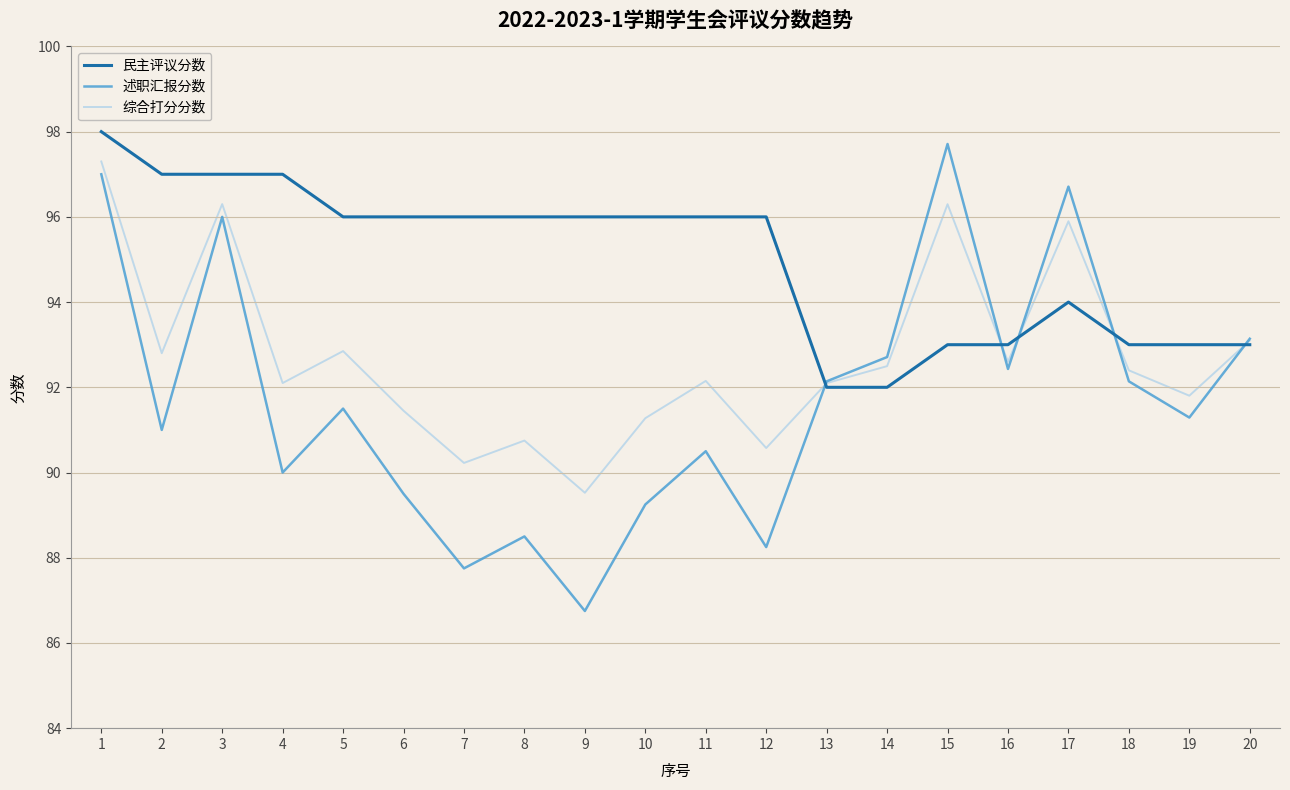

What is the difference between the highest and lowest values at 3?

1.0